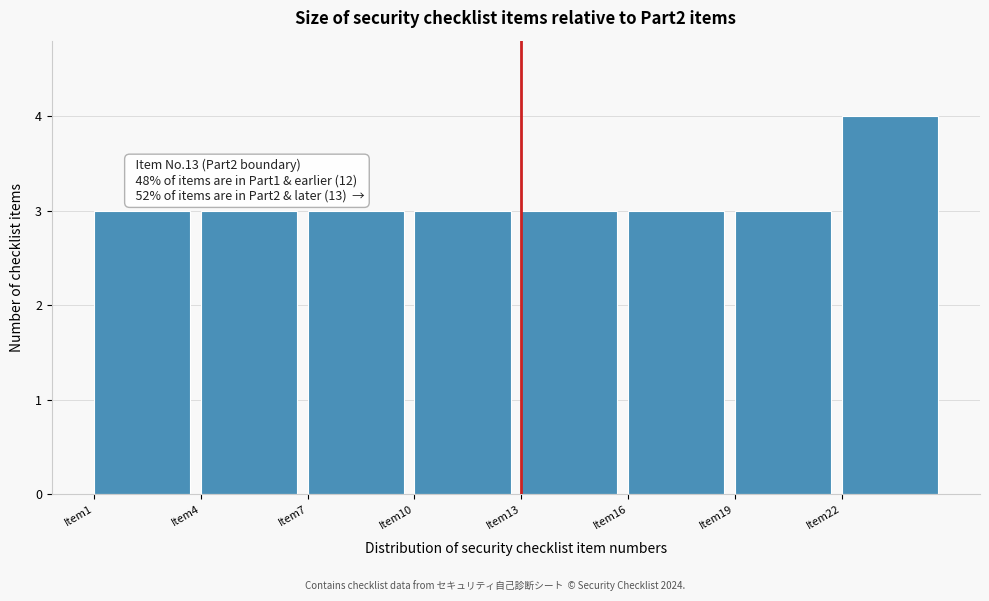

Over which range of the x-axis is the bar tallest?

22 to 25